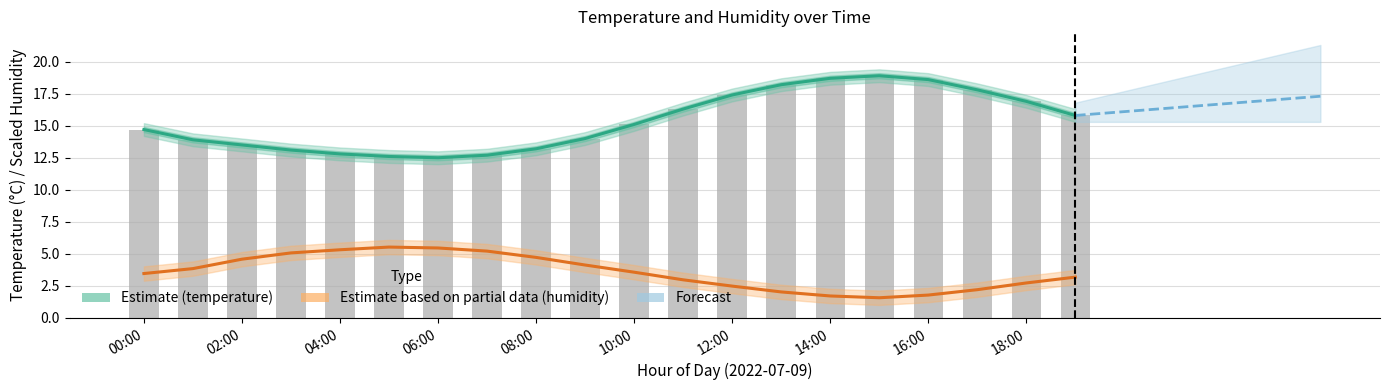

What is the smallest value displayed?

1.6